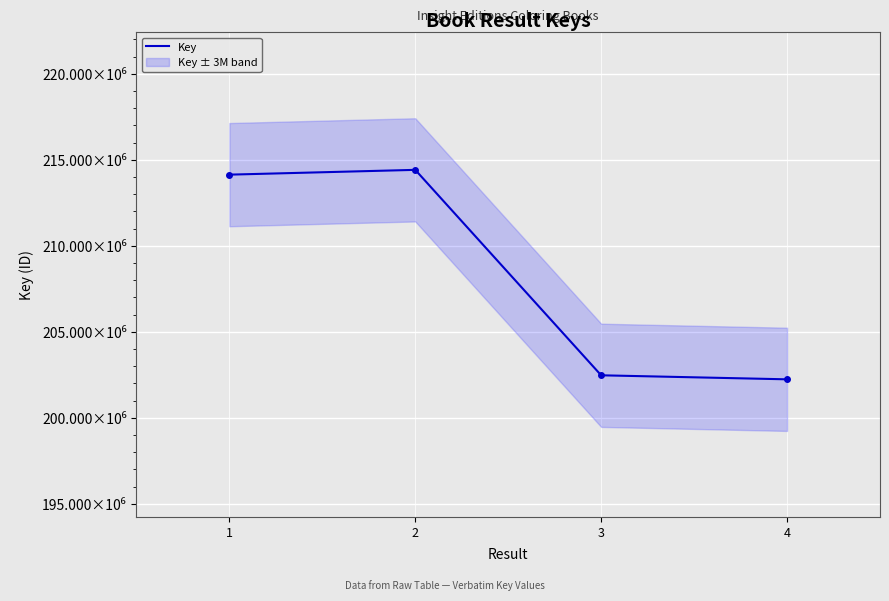

True or false: the data shows 214140188 at 1.

True